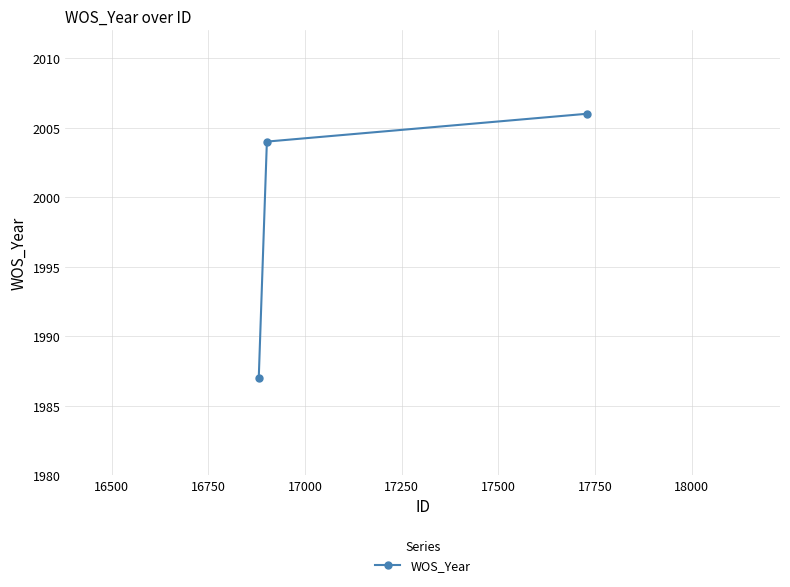

What is the difference between the second highest and minimum values?

17